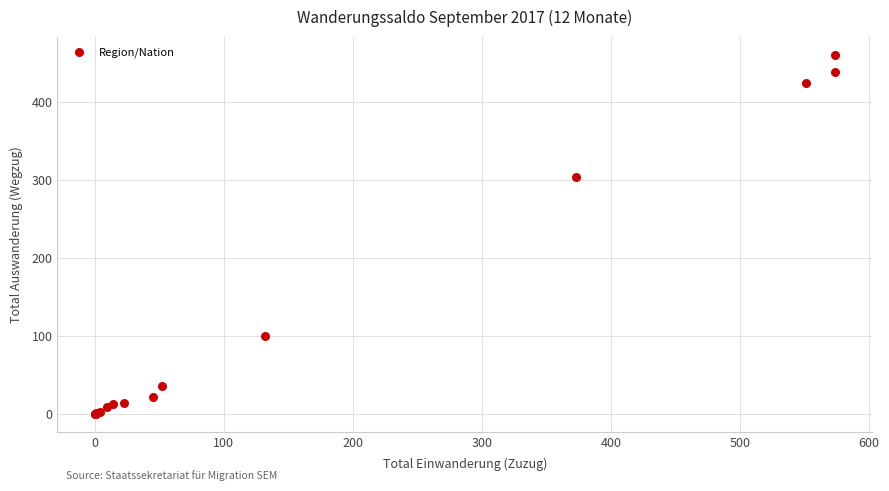

What Y value in the scatter plot is closest to 230?

303